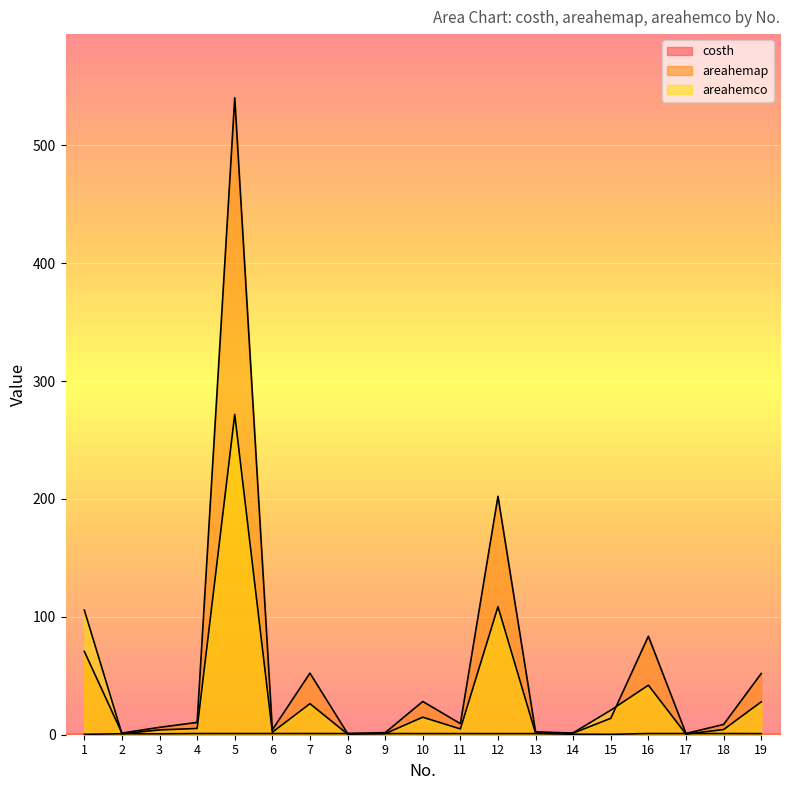

In areahemco, how many points are higher than both neighbors (excluding endpoints)?

5